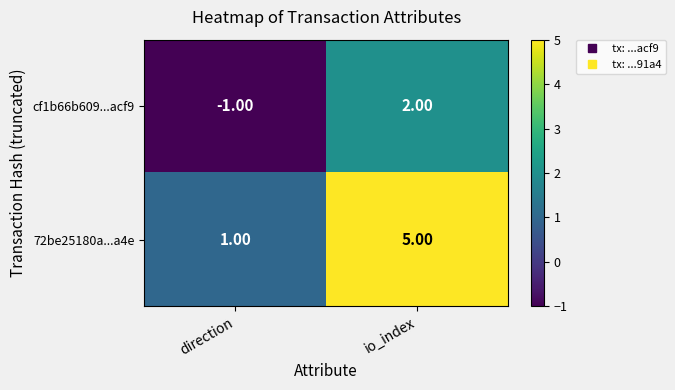

What is the total value across all series at io_index?

7